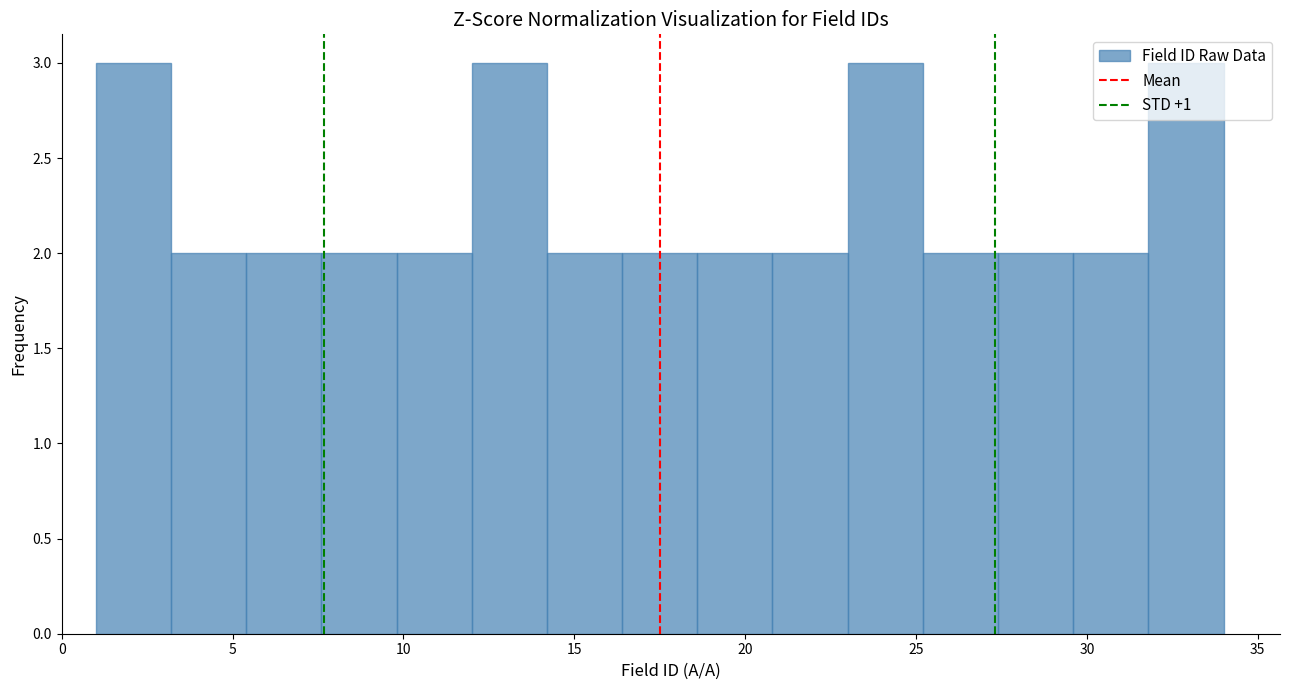

Reading left to right, transcribe this chart: for each bar, give the range it covers on the x-axis and its height. Neither the bar edges nor the heights are printed on the chart, so give them approximately, as read against the axes.

1.0 to 3.2: 3
3.2 to 5.4: 2
5.4 to 7.6: 2
7.6 to 9.8: 2
9.8 to 12.0: 2
12.0 to 14.2: 3
14.2 to 16.4: 2
16.4 to 18.6: 2
18.6 to 20.8: 2
20.8 to 23.0: 2
23.0 to 25.2: 3
25.2 to 27.4: 2
27.4 to 29.6: 2
29.6 to 31.8: 2
31.8 to 34.0: 3